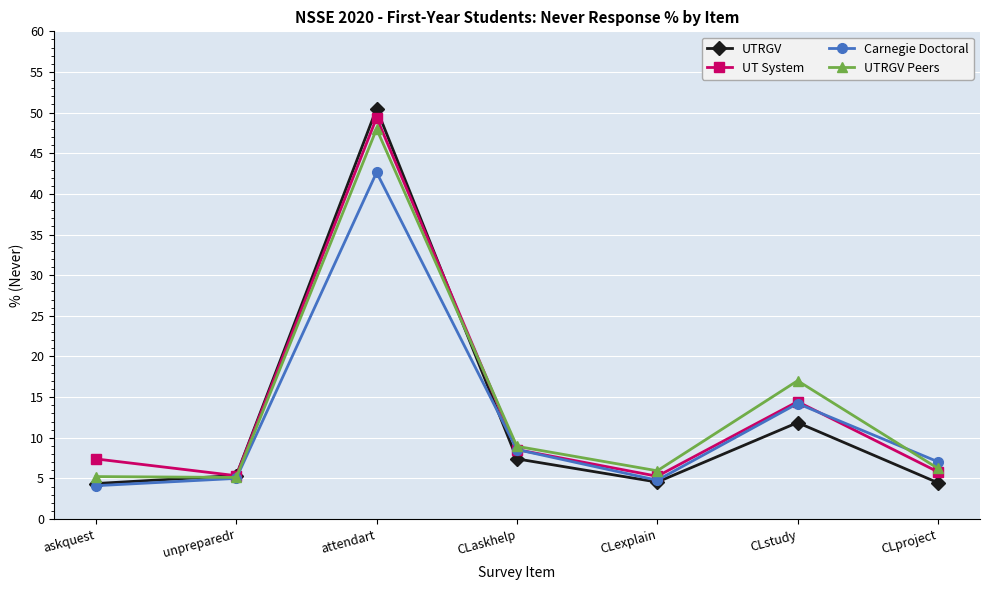

Where does the UT System series first go above 7?

askquest